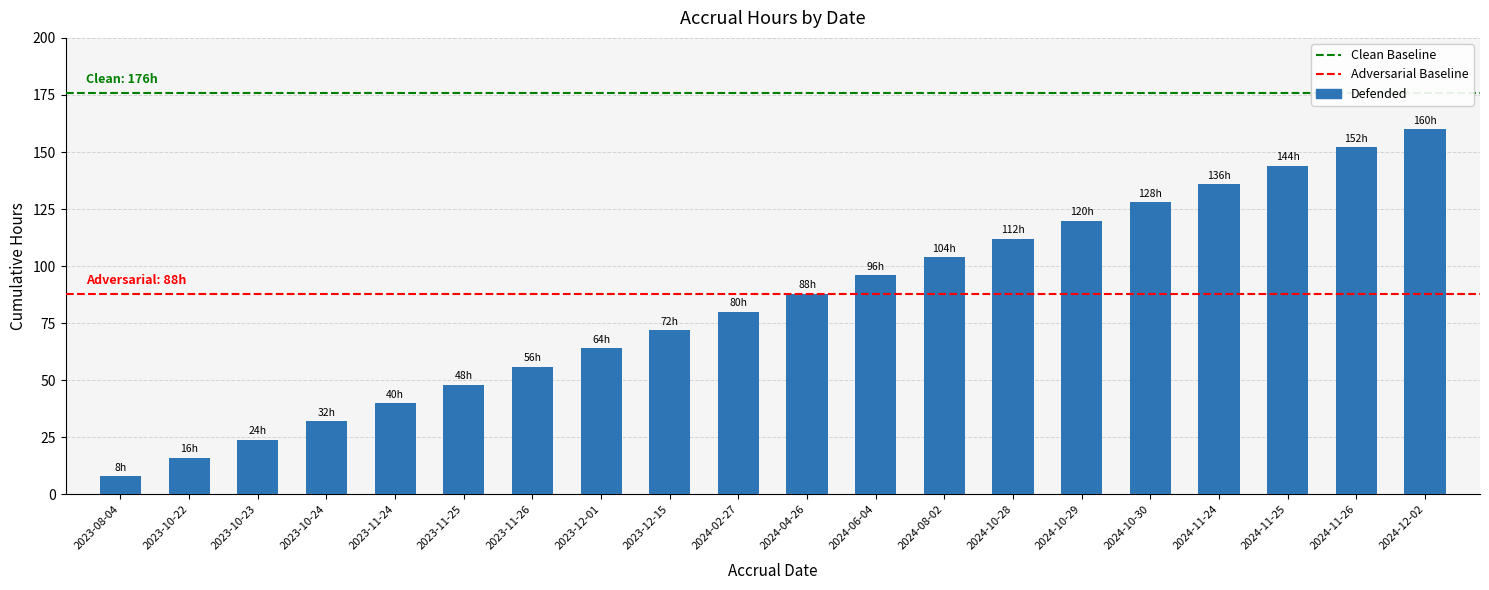

What is the sum of all values?

1680